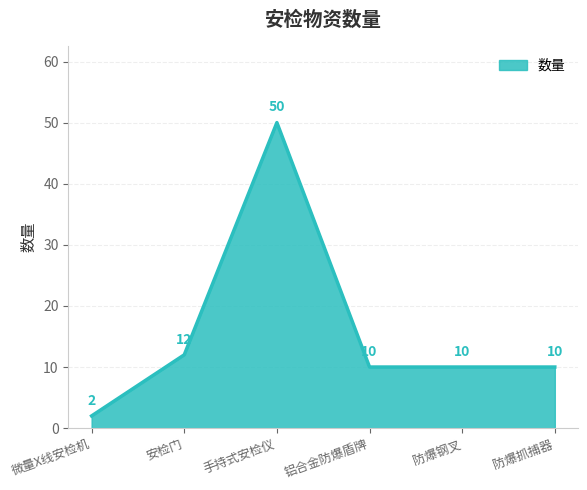

True or false: the data has more than 0 interior local peaks.

True